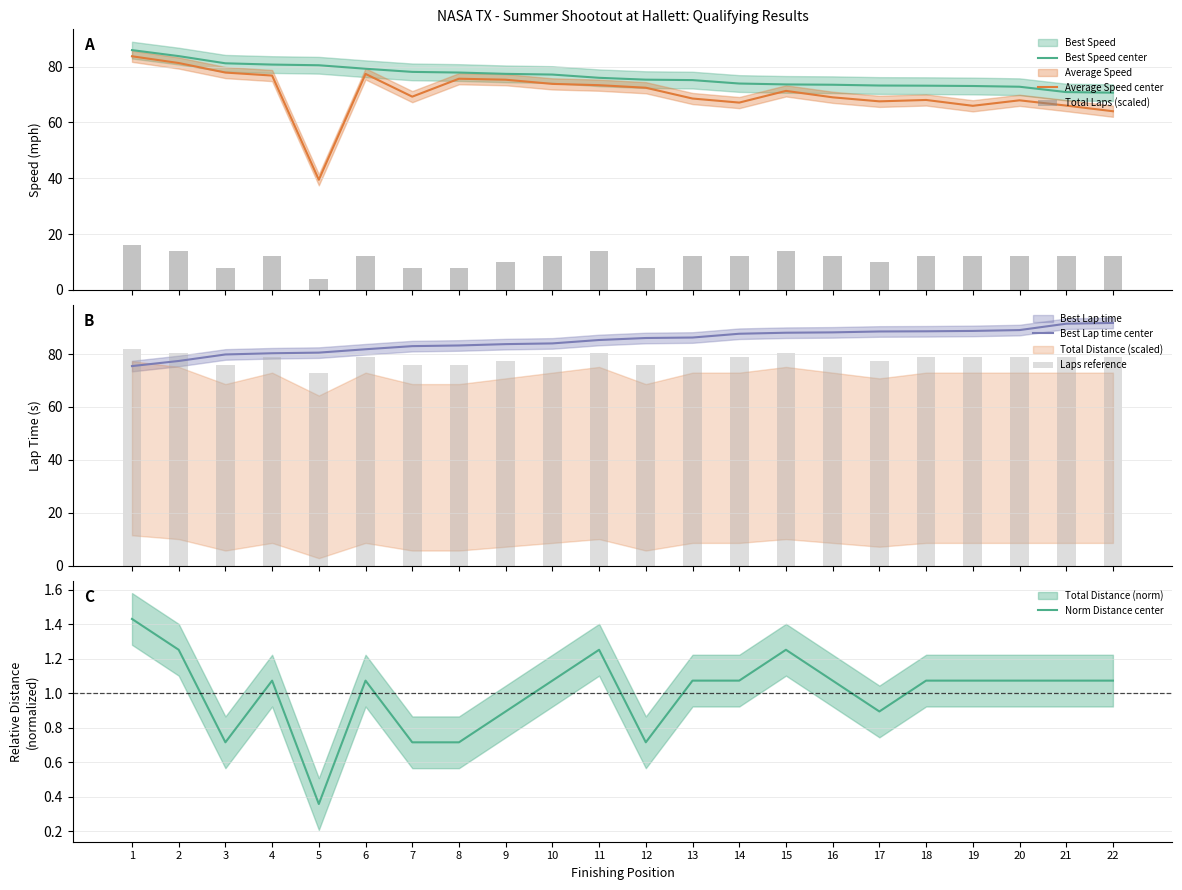

What is the maximum value for Average Speed center?

83.7